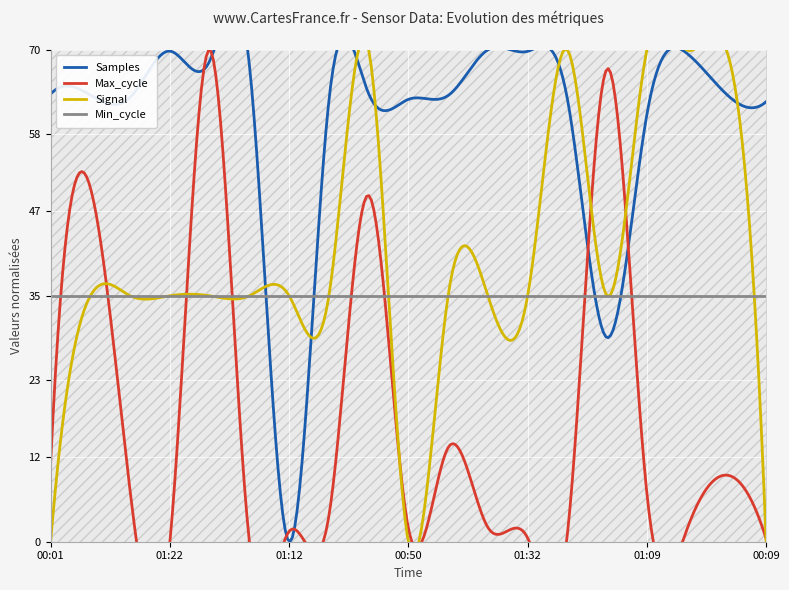

Which category has the lowest value in the Samples series?

01:12